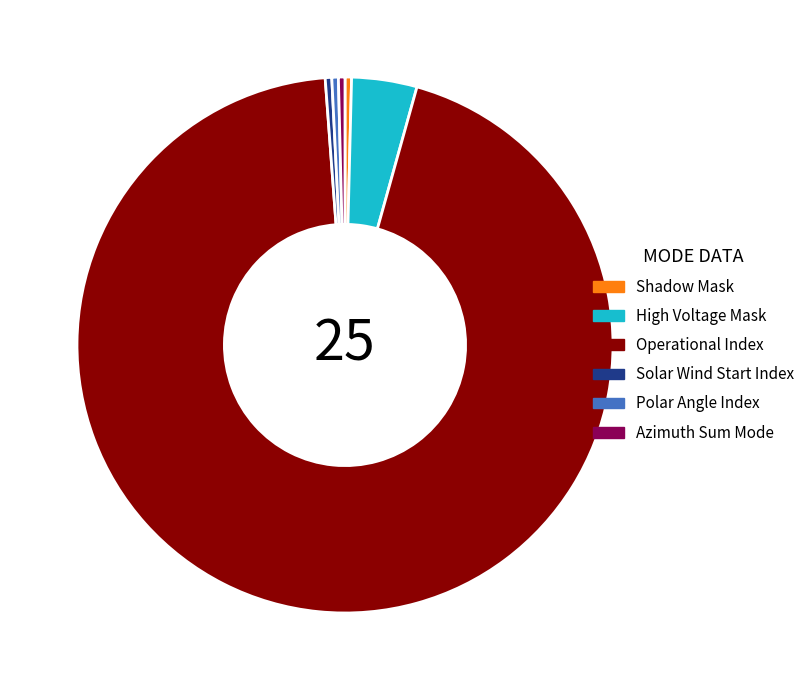

Do High Voltage Mask and Solar Wind Start Index together represent more than half of the pie?

No